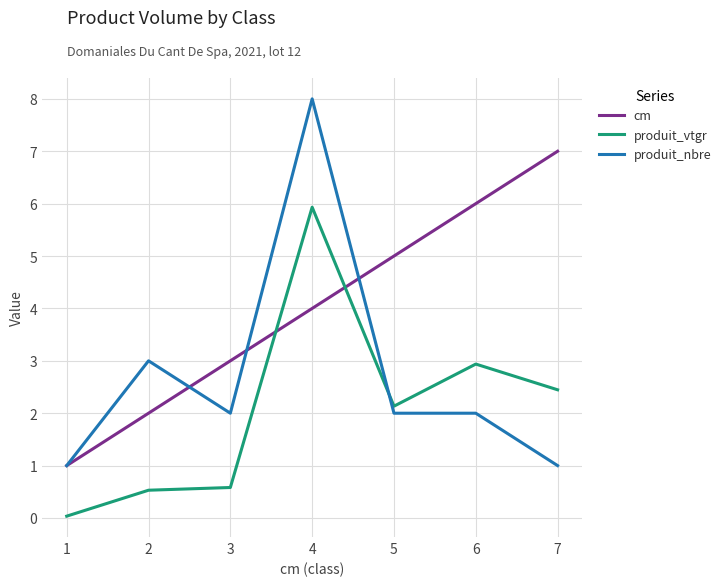

Which series ends up on top after the final intersection of produit_nbre and cm?

cm